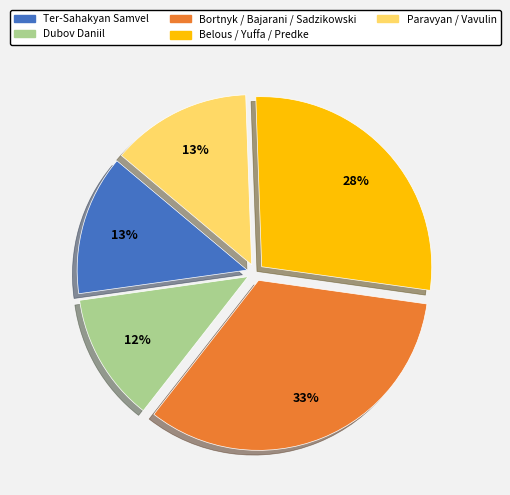

Do Dubov Daniil and Belous / Yuffa / Predke together represent more than half of the pie?

No